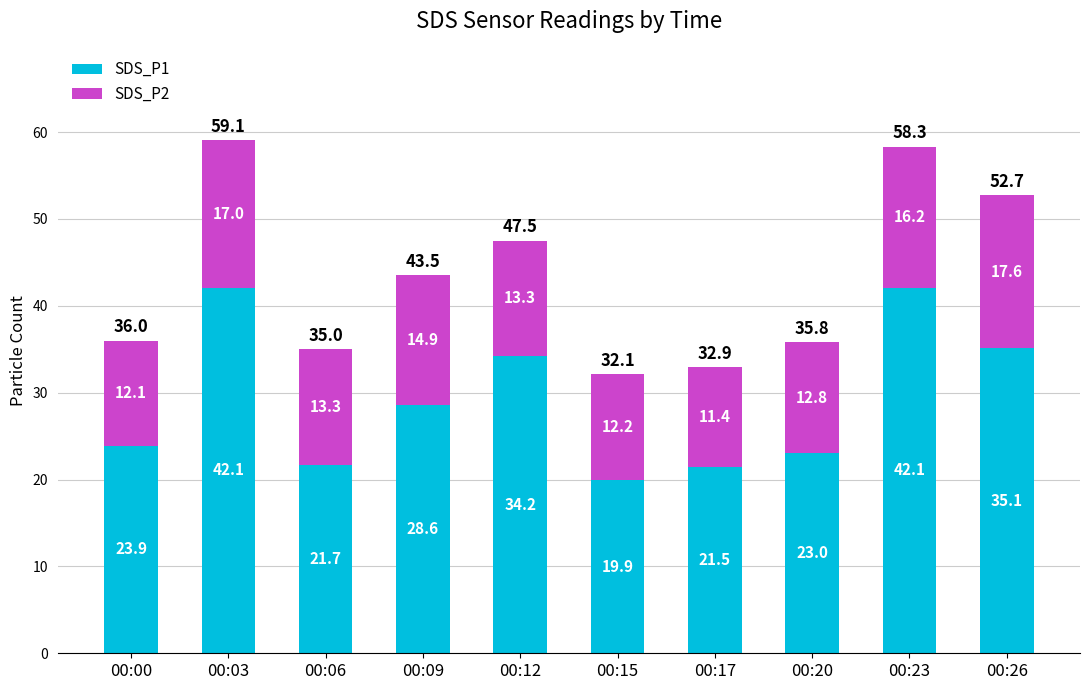

What is the average value of the SDS_P1 series?

29.2